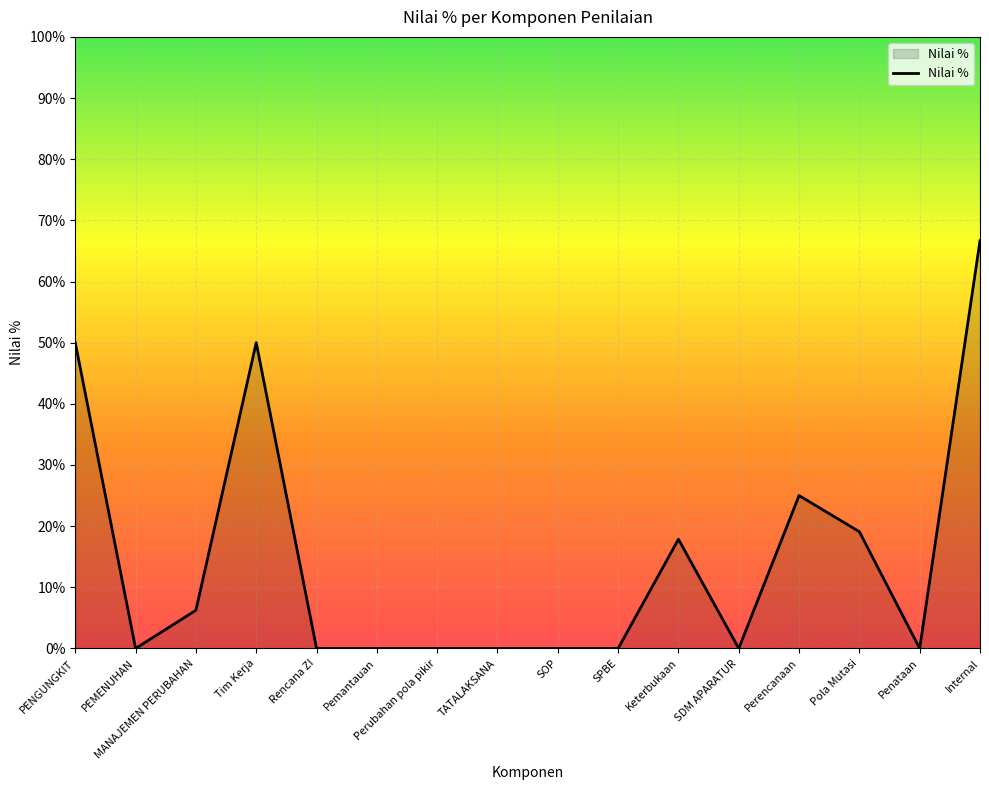

What is the value of the 16th point from the left?

0.7